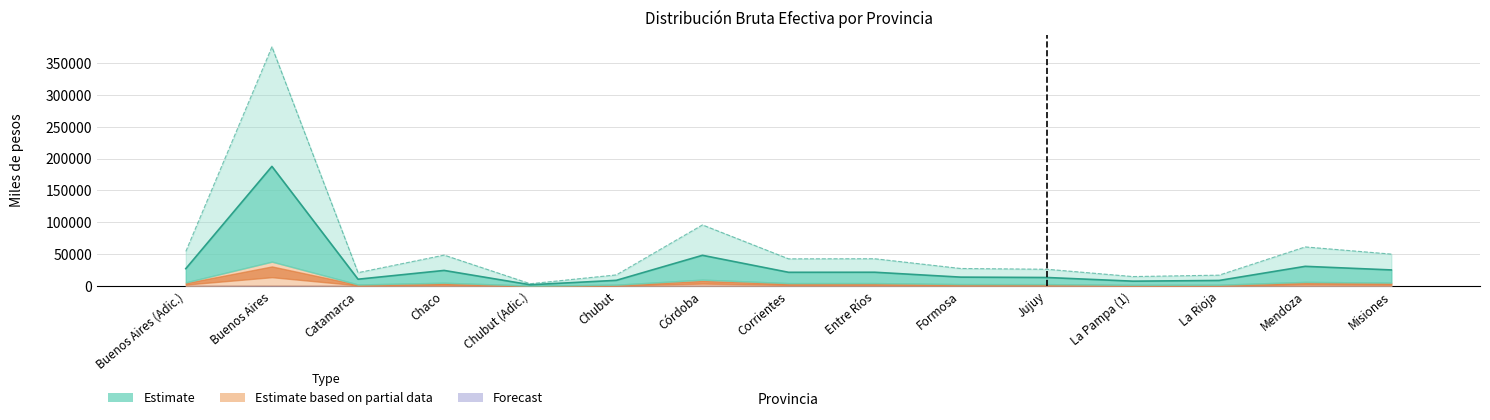

What is the change in value from Chubut to La Pampa (1)?

-6.0